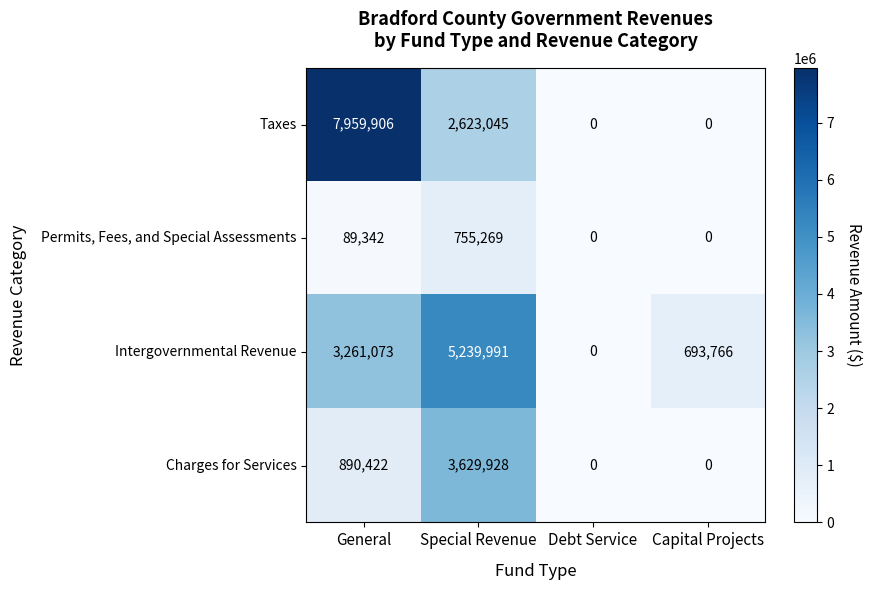

Which category has the highest value across all series?

General